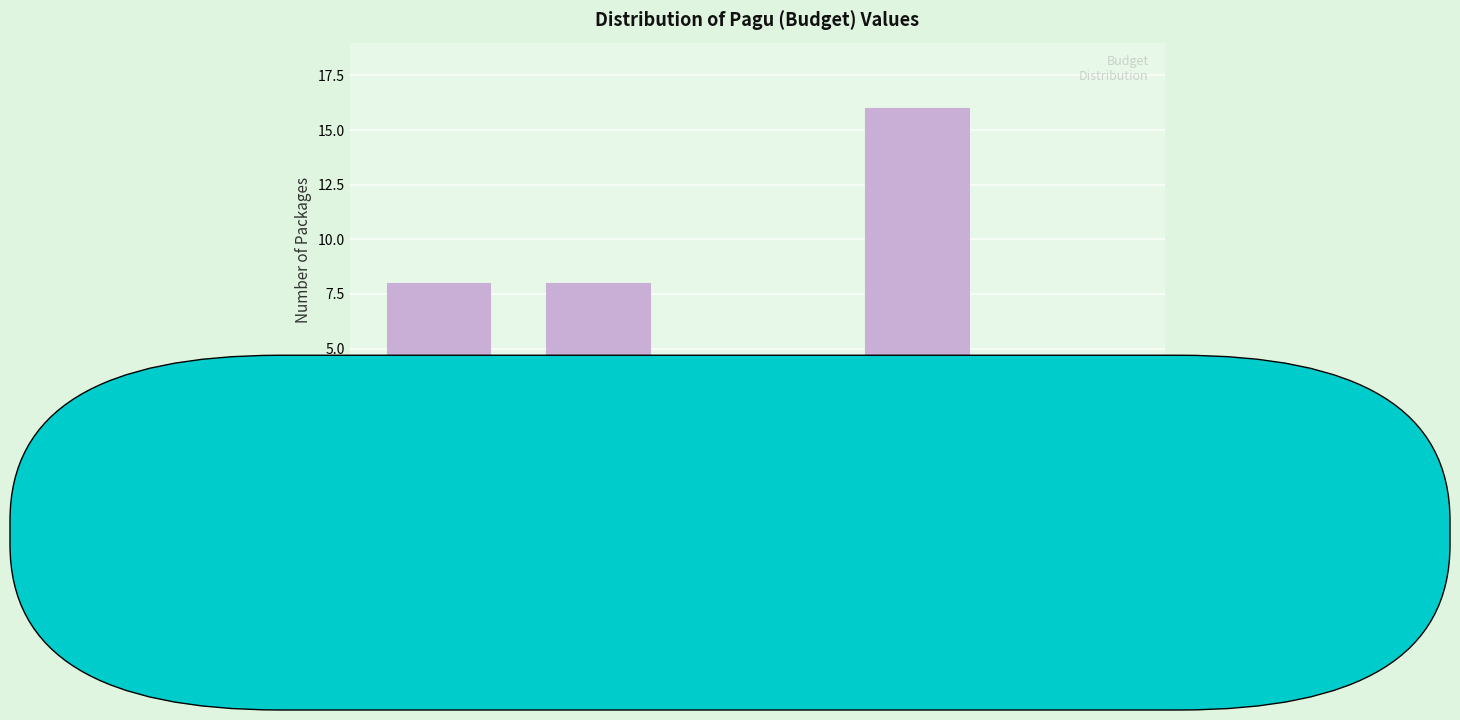

Reading left to right, extract all data points from this chart.

< 1B=8	1B-5B=8	5B-15B=4	15B-30B=16	30B-55B=4